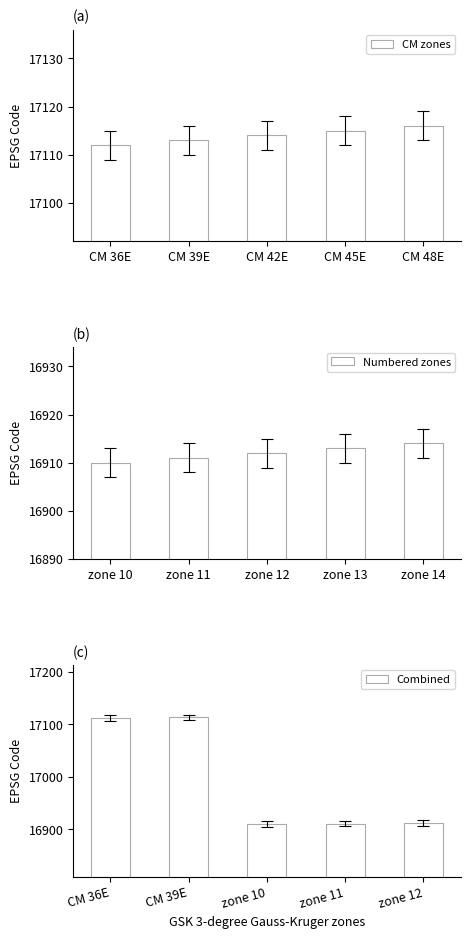

How many bars are there in total?

15